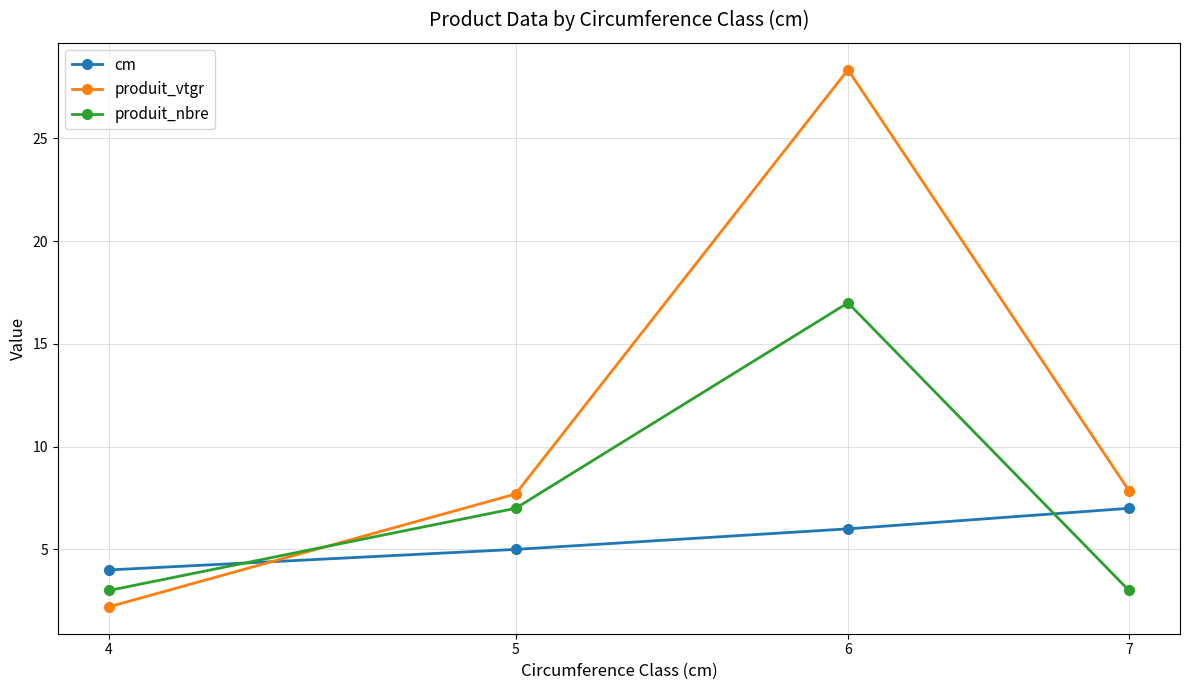

What are all the series names shown in the legend?

cm, produit_vtgr, produit_nbre